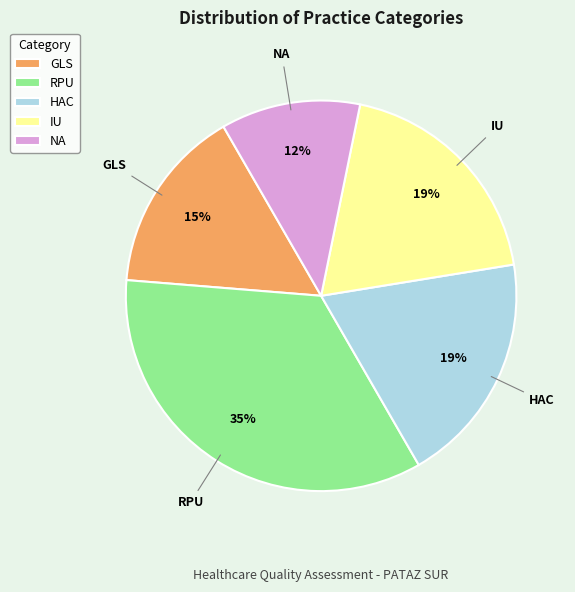

Is it true that GLS is 15% of the pie?

True